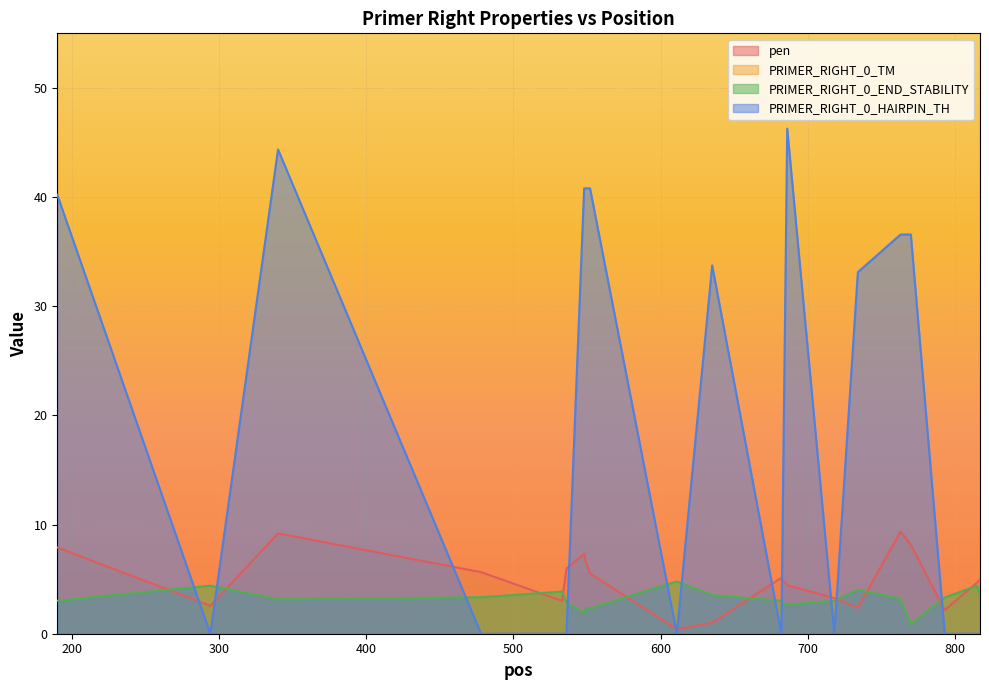

Is the value of PRIMER_RIGHT_0_END_STABILITY at 533 greater than the value of PRIMER_RIGHT_0_HAIRPIN_TH at 635?

No